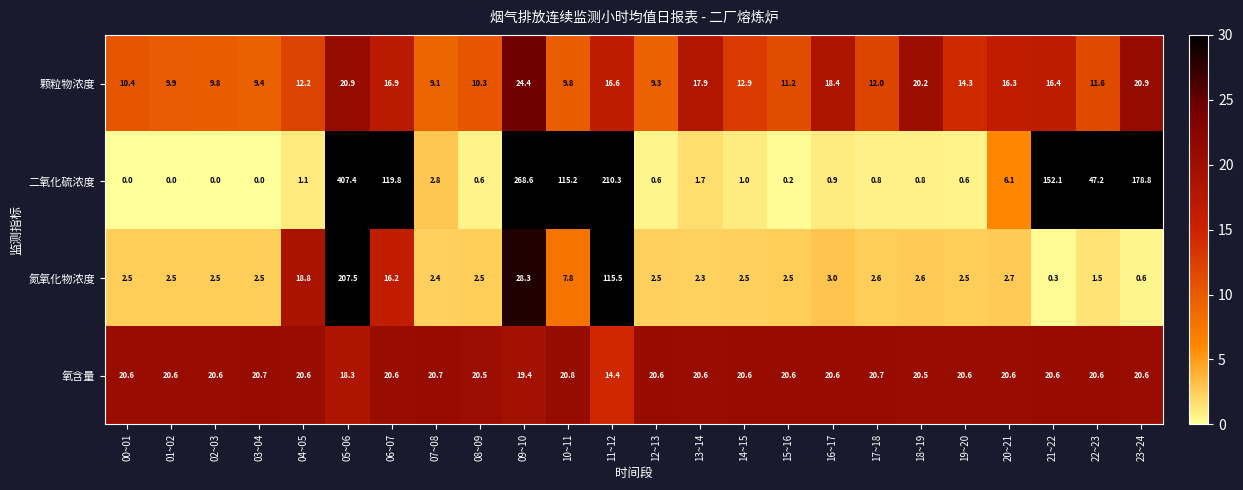

What is the average value of the 二氧化硫浓度 series?

63.2